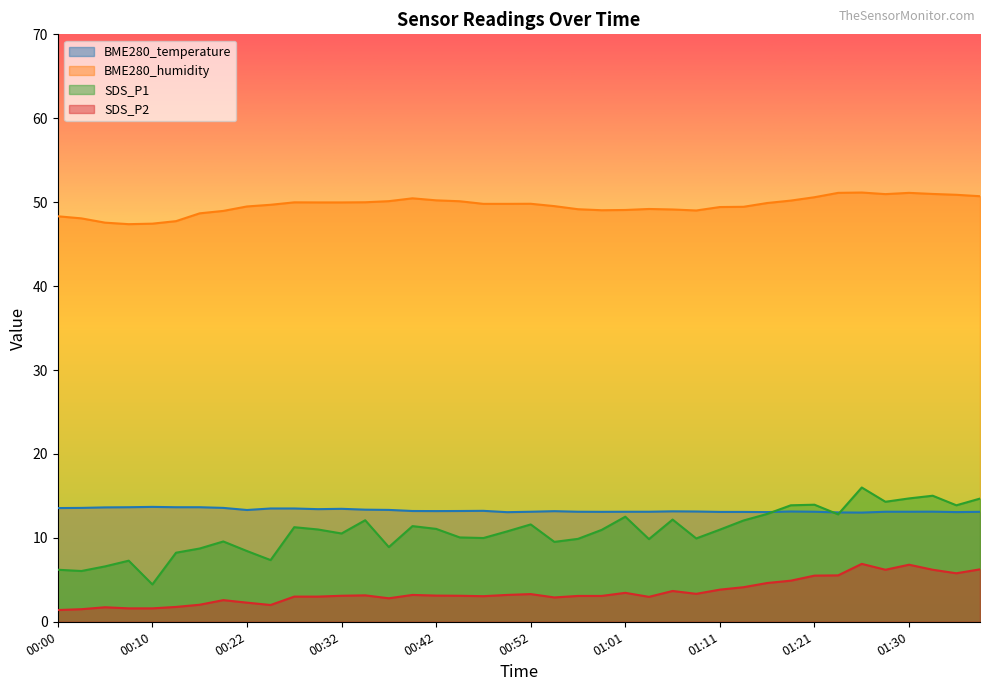

Reading left to right, what are all the values shown in this chart?

BME280_temperature: 13.6	13.6	13.6	13.7	13.7	13.7	13.7	13.6	13.3	13.5	13.5	13.4	13.5	13.4	13.3	13.2	13.2	13.2	13.2	13.1	13.1	13.2	13.1	13.1	13.1	13.1	13.2	13.1	13.1	13.1	13.1	13.1	13.1	13.0	13.0	13.1	13.1	13.1	13.1	13.1
BME280_humidity: 48.3	48.1	47.6	47.4	47.4	47.7	48.7	49.0	49.5	49.7	50.0	50.0	50.0	50.0	50.1	50.5	50.2	50.1	49.8	49.8	49.8	49.5	49.2	49.0	49.1	49.2	49.1	49.0	49.4	49.5	49.9	50.2	50.6	51.1	51.1	51.0	51.1	51.0	50.9	50.7
SDS_P1: 6.2	6.0	6.6	7.3	4.5	8.2	8.7	9.6	8.4	7.3	11.3	11.0	10.5	12.1	8.9	11.4	11.1	10.1	10.0	10.8	11.6	9.5	9.9	10.9	12.5	9.8	12.2	9.9	11.0	12.1	12.8	13.9	13.9	12.8	16.0	14.3	14.7	15.0	13.9	14.7
SDS_P2: 1.4	1.5	1.7	1.6	1.6	1.8	2.0	2.6	2.3	2.0	3.0	3.0	3.1	3.1	2.8	3.2	3.1	3.1	3.0	3.2	3.3	2.9	3.1	3.1	3.5	3.0	3.7	3.3	3.8	4.1	4.6	4.9	5.5	5.5	6.9	6.2	6.8	6.2	5.8	6.2